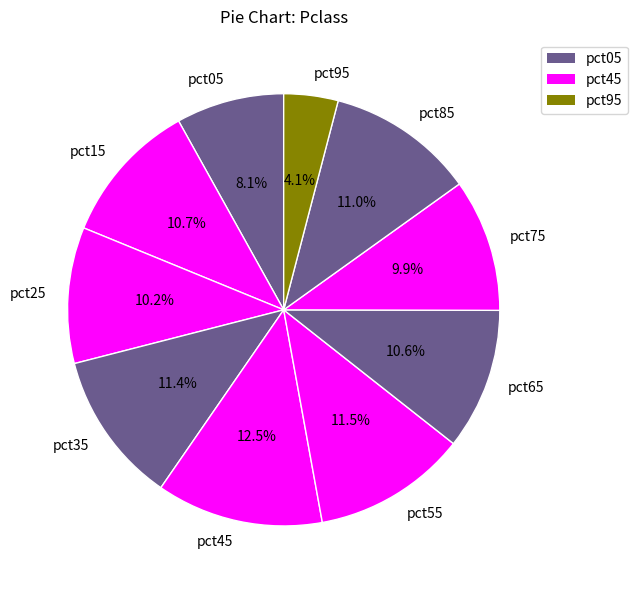

To the nearest percent, what percentage of the pie is pct15?

11%